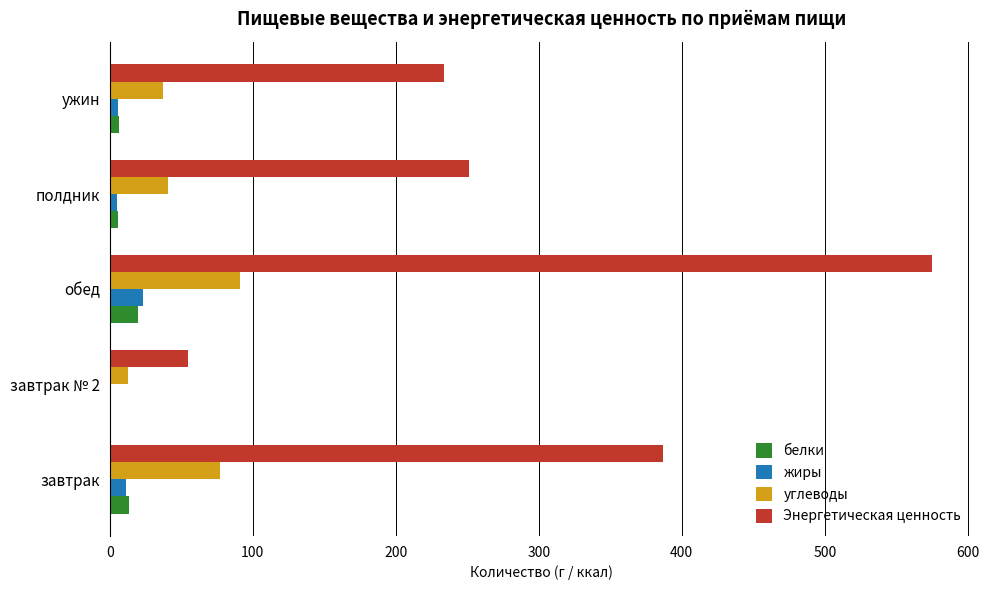

What is the sum of all Энергетическая ценность values?

1502.5